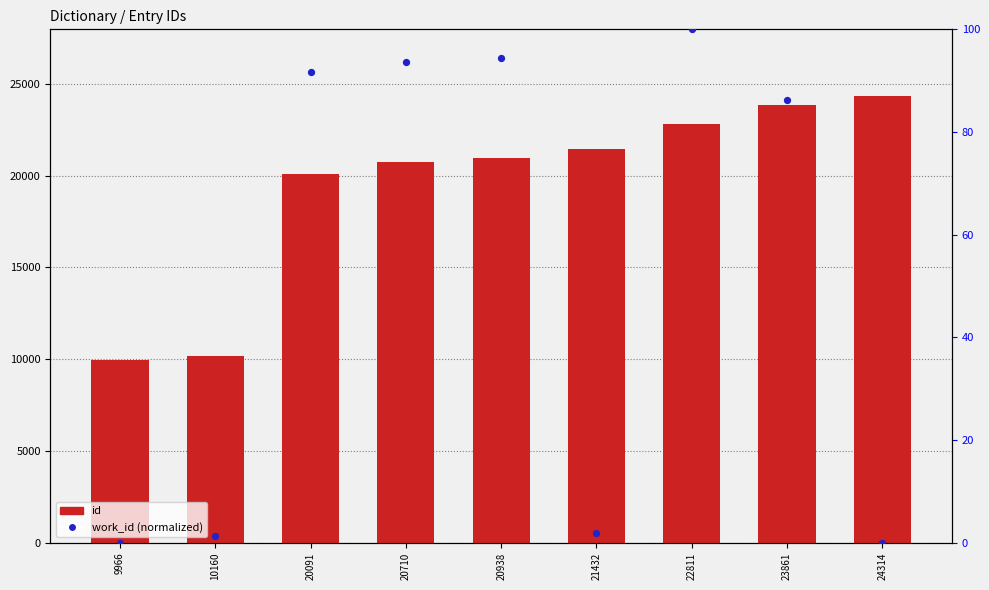

What is the total value across all series at 9966?

9966.0